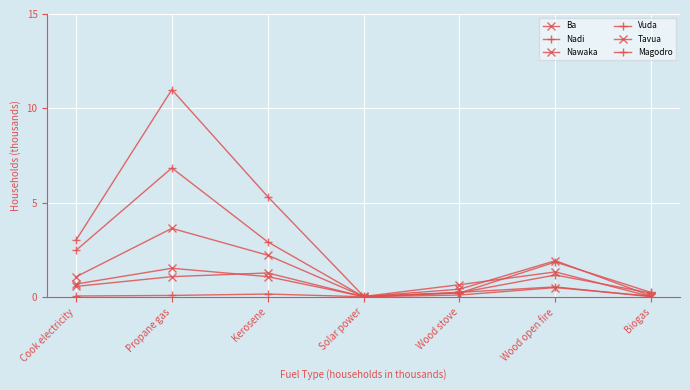

How many series are shown in this chart?

6